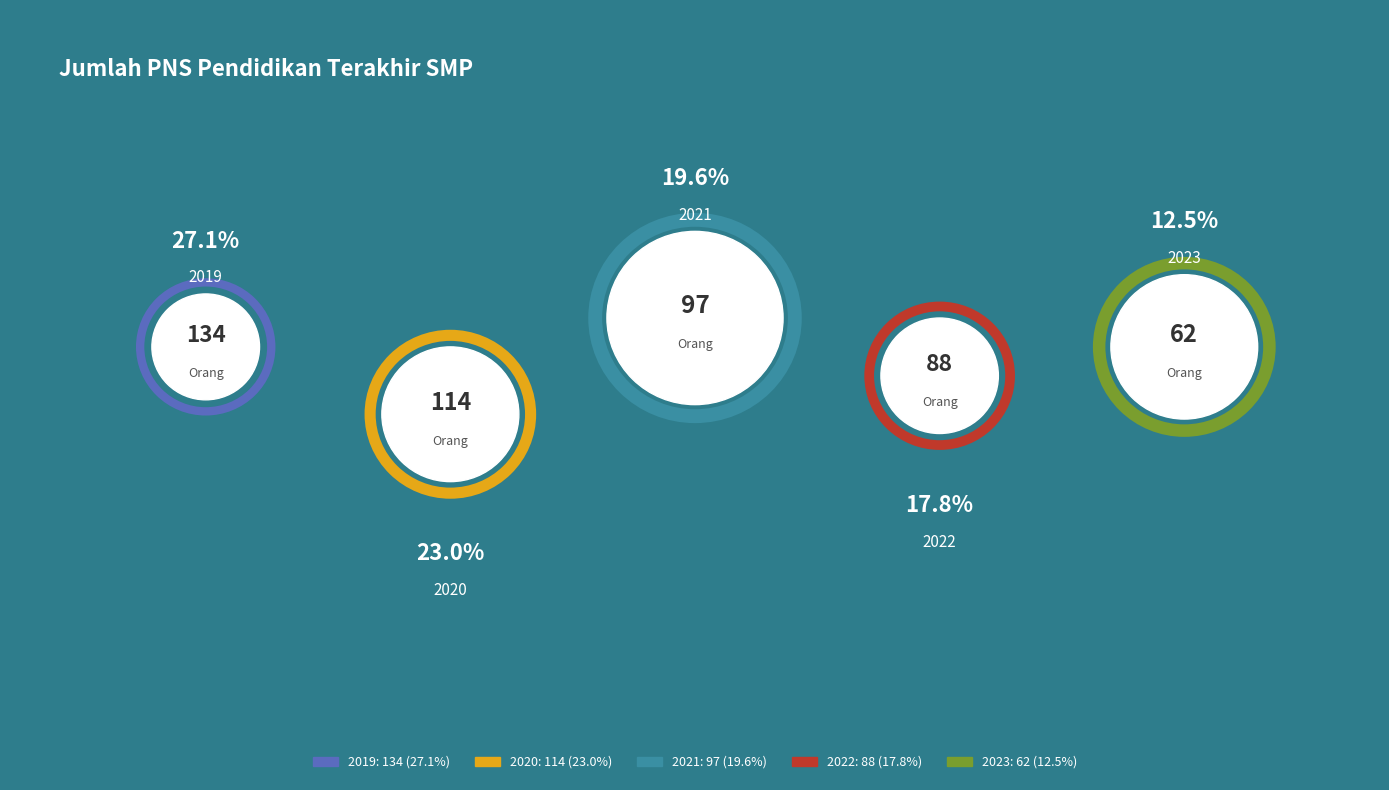

To the nearest percent, what portion does 2023 represent?

13%